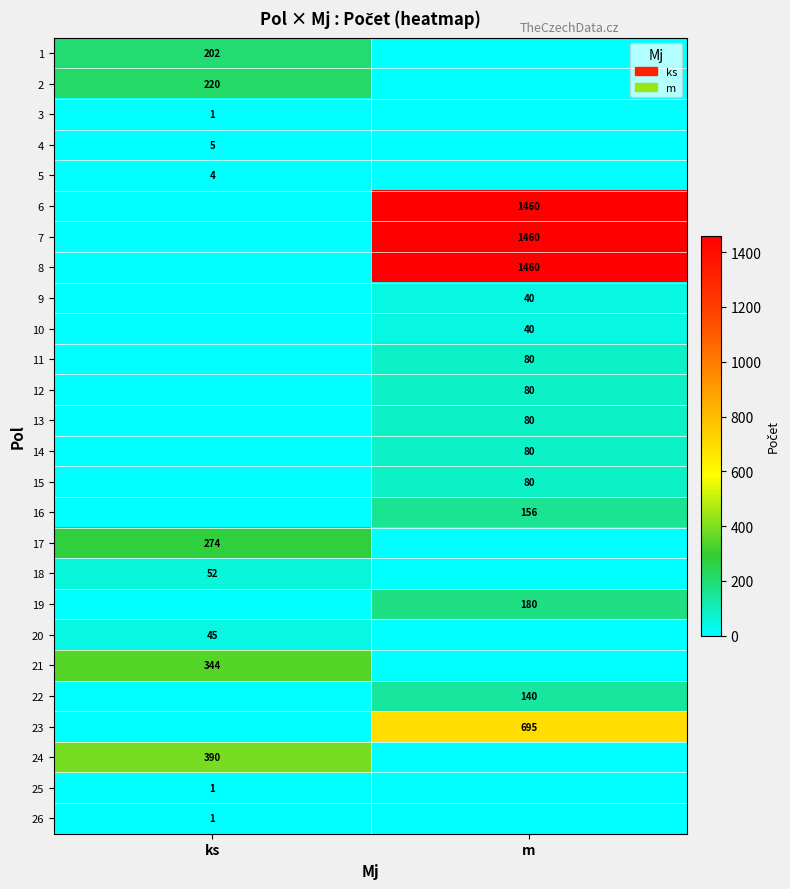

The 14 series shows 80 at m. True or false?

True